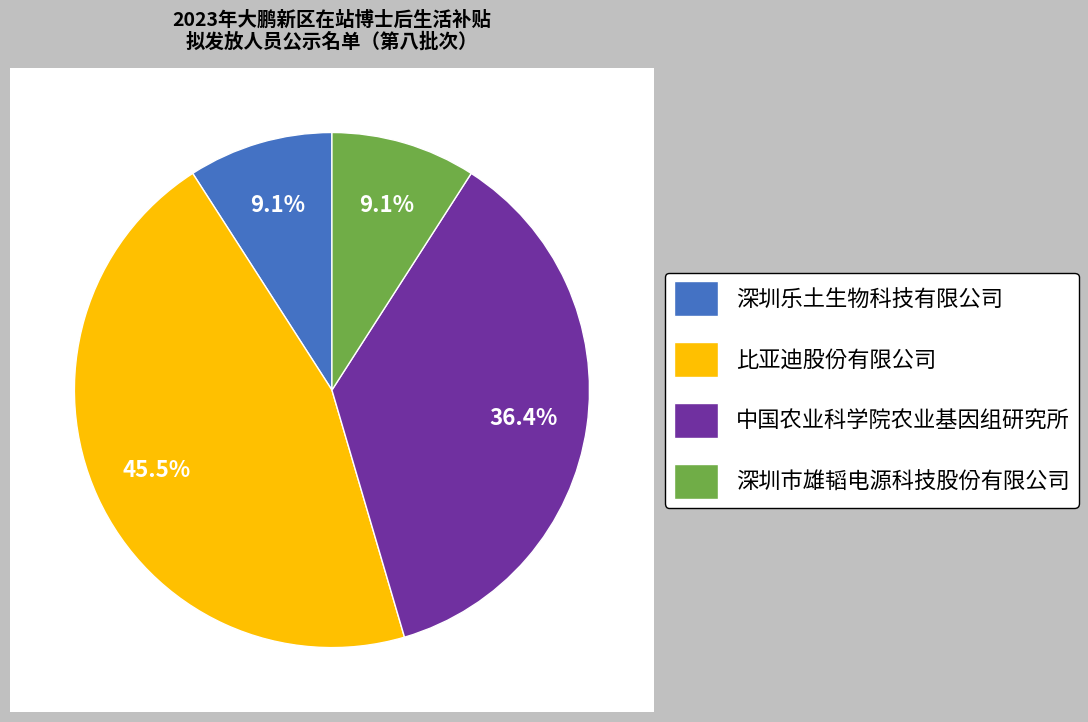

Between 比亚迪股份有限公司 and 深圳市雄韬电源科技股份有限公司, which is larger?

比亚迪股份有限公司